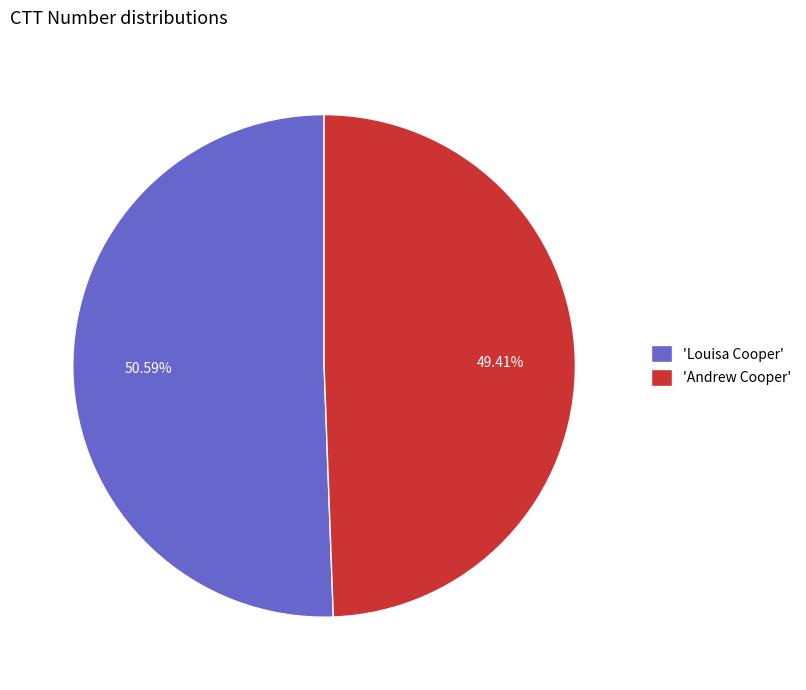

Is the sum of 'Louisa Cooper' and 'Andrew Cooper' greater than half?

Yes